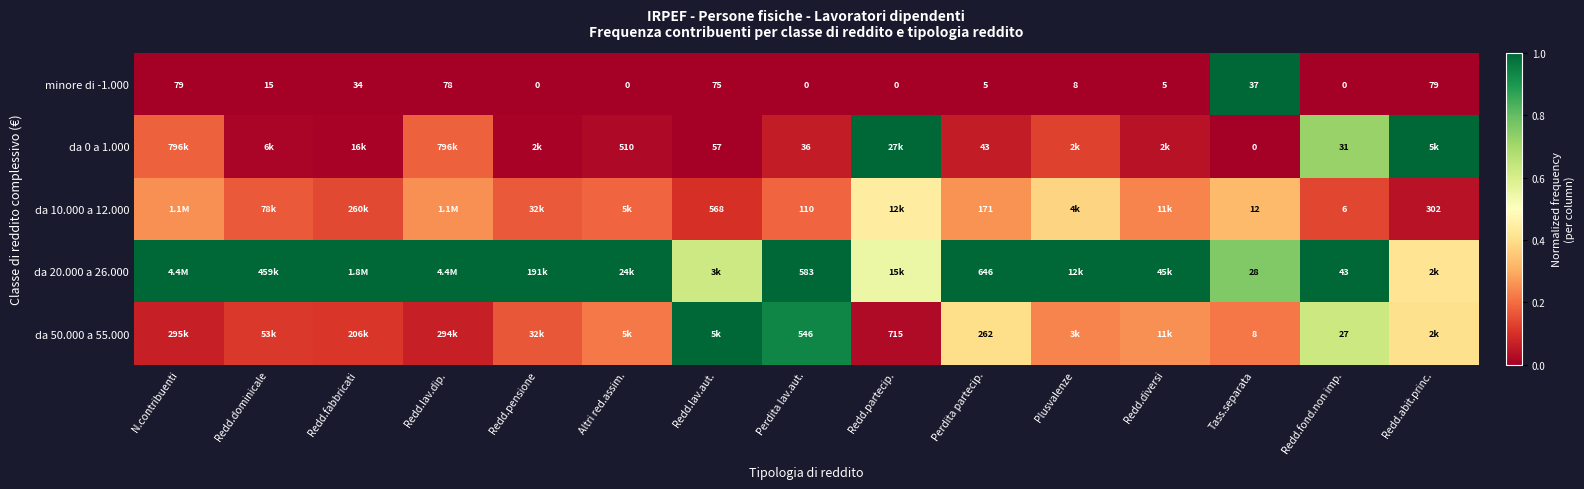

Where is minore di -1.000 nearest to the value 39?

Tass.separata